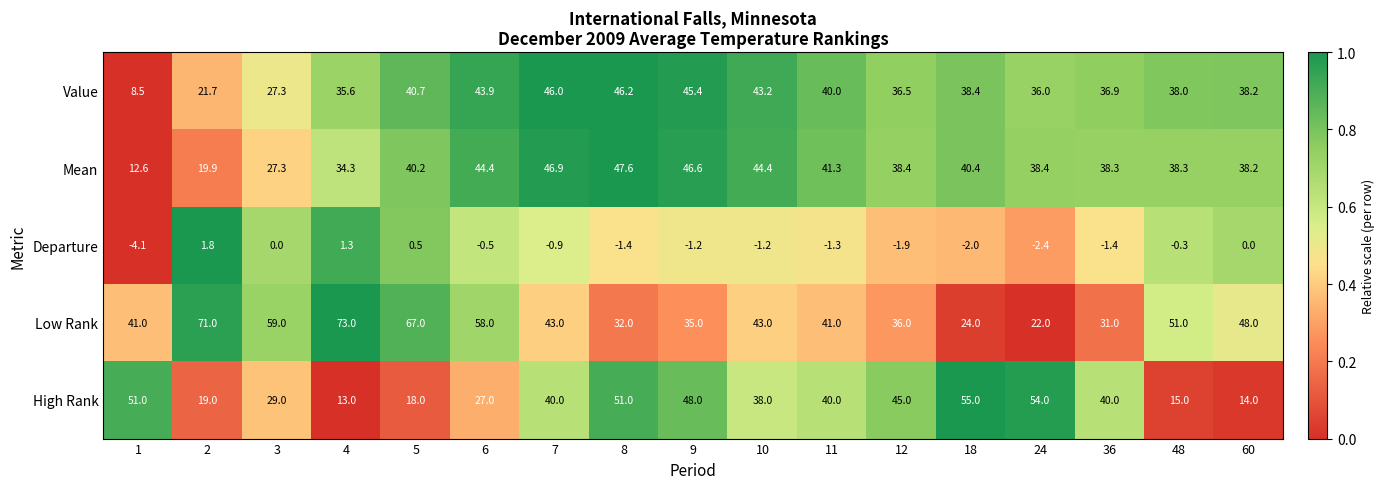

Rank the series by their maximum value, from lowest to highest.

Departure, Value, Mean, High Rank, Low Rank